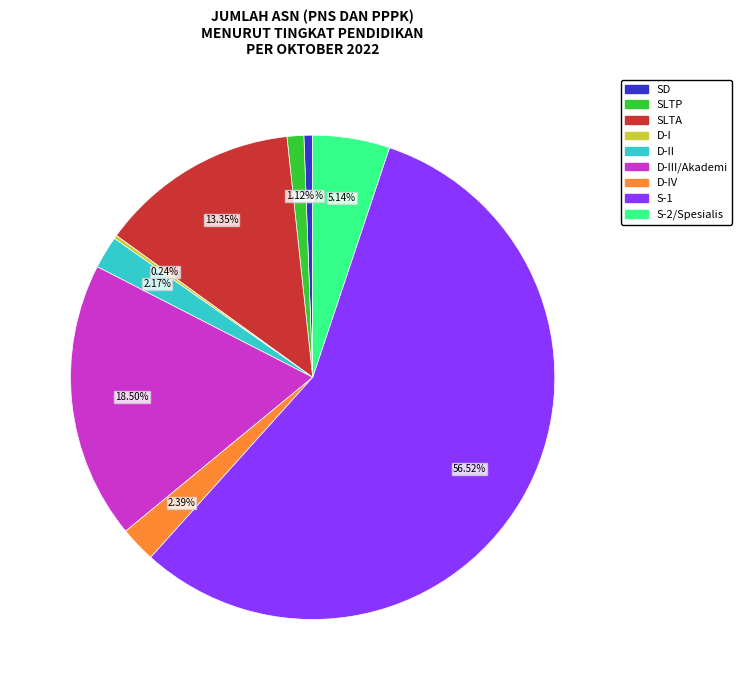

What is the ratio of the value at S-2/Spesialis to the value at SLTA?

0.4